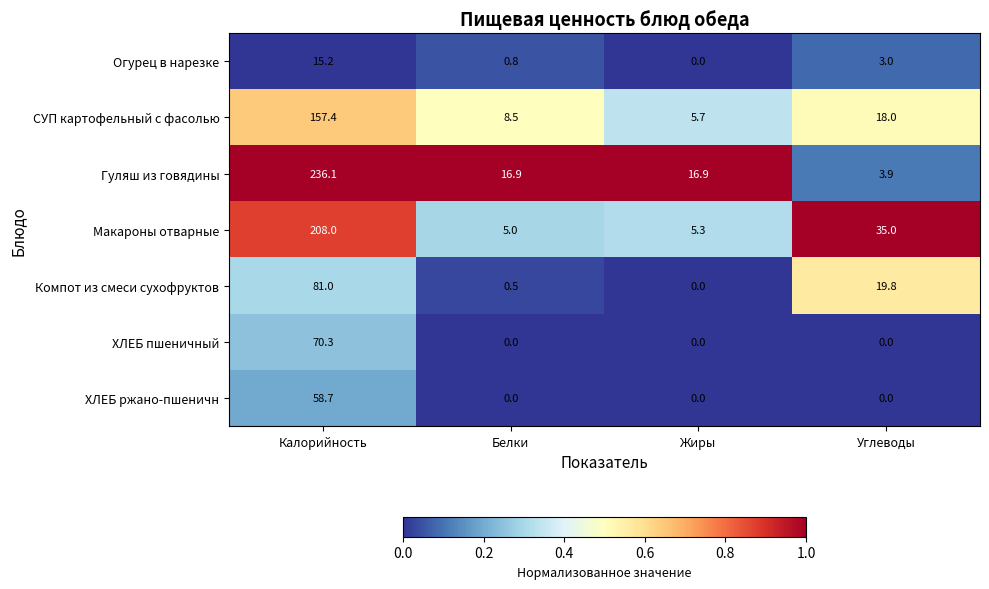

What is the average value of the Гуляш из говядины series?

68.5